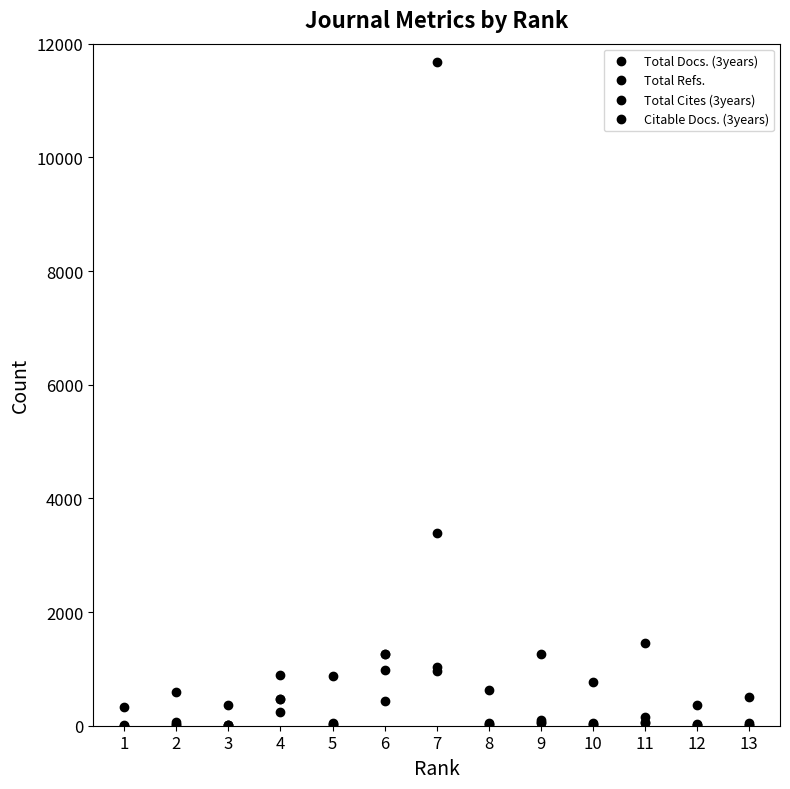

What is the difference between the maximum and minimum values in the Total Docs. (3years) series?

1029